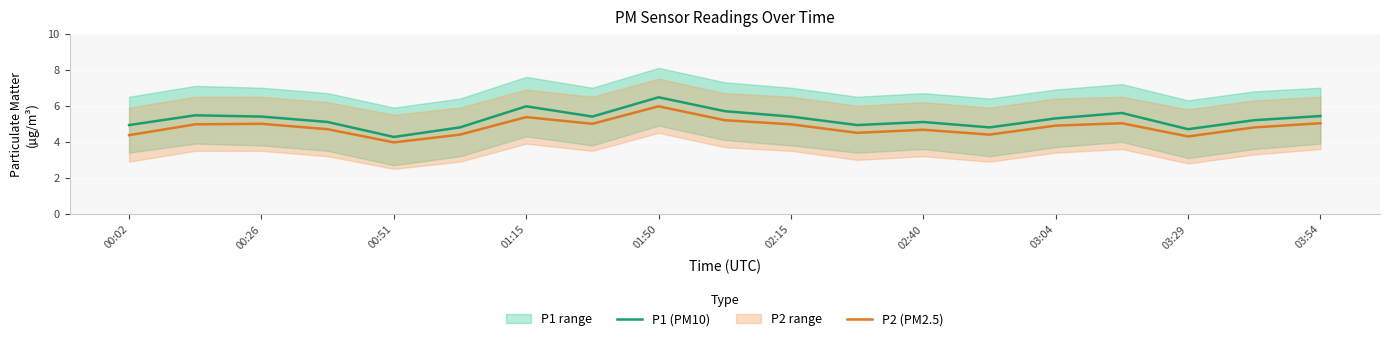

Rank the series by their average value, from lowest to highest.

P2 (PM2.5), P1 (PM10)